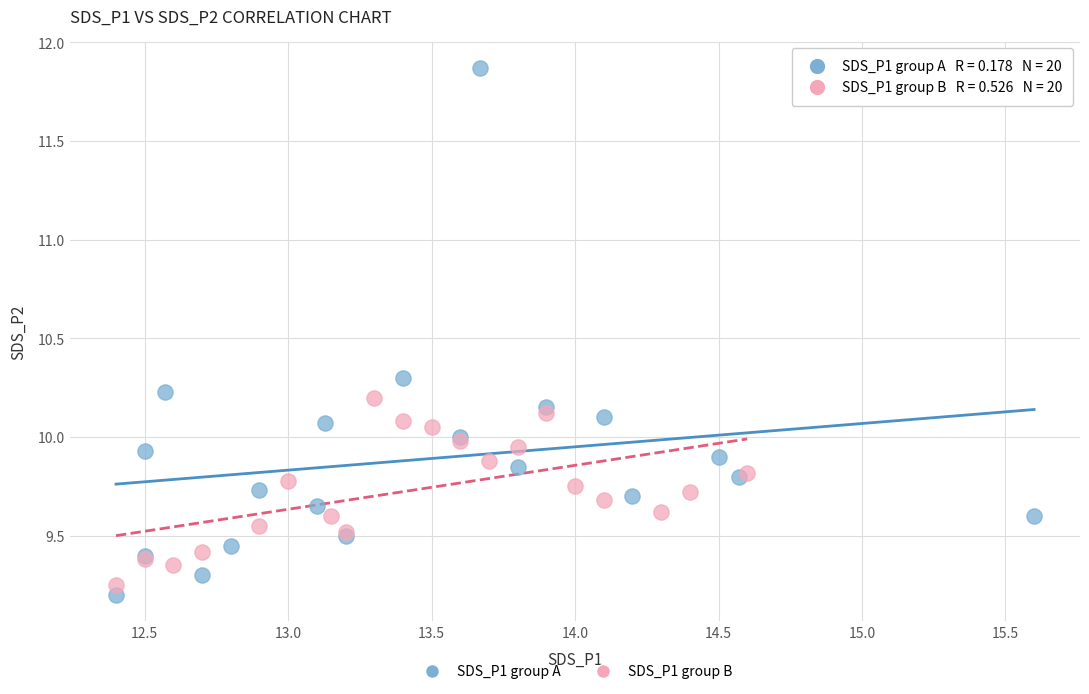

What are all the series names shown in the legend?

SDS_P1 group A, SDS_P1 group B